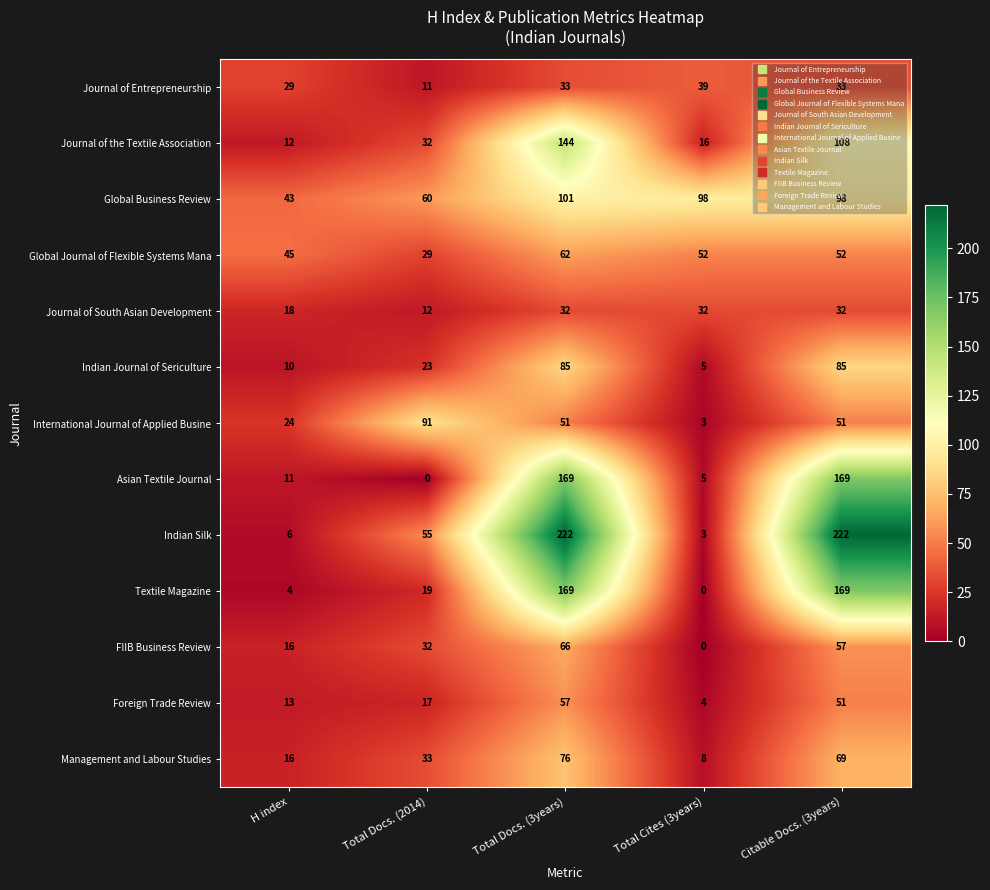

At which label is Global Journal of Flexible Systems Mana closest to 45?

H index